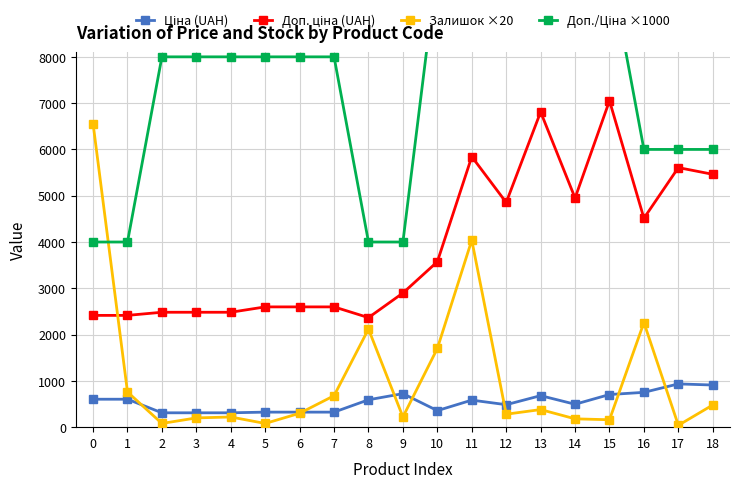

Reading right to left, list all the values displayed in this chart.

Ціна (UAH): 910.4	934.5	752.2	705.1	495.0	681.0	485.4	584.4	357.4	724.5	591.6	324.8	324.8	324.8	310.3	310.3	310.3	603.7	603.7
Доп. ціна (UAH): 5462.3	5607.2	4513.3	7051.3	4950.4	6809.8	4853.8	5843.9	3573.9	2897.8	2366.5	2598.3	2598.3	2598.3	2482.4	2482.4	2482.4	2414.8	2414.8
Залишок ×20: 480.0	40.0	2260.0	160.0	180.0	380.0	280.0	4040.0	1700.0	220.0	2120.0	680.0	300.0	80.0	220.0	200.0	80.0	760.0	6560.0
Доп./Ціна ×1000: 6000.0	6000.0	6000.0	10000.0	10000.0	10000.0	10000.0	10000.0	10000.0	4000.0	4000.0	8000.0	8000.0	8000.0	8000.0	8000.0	8000.0	4000.0	4000.0